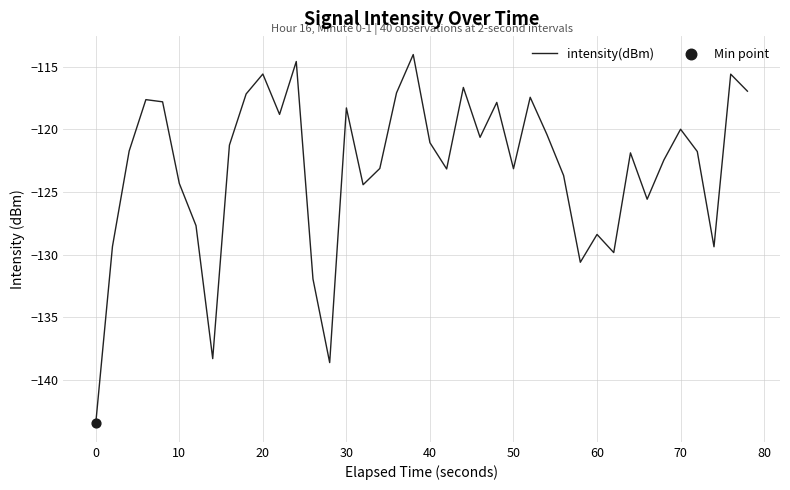

What is the difference between the maximum and minimum values?

29.4